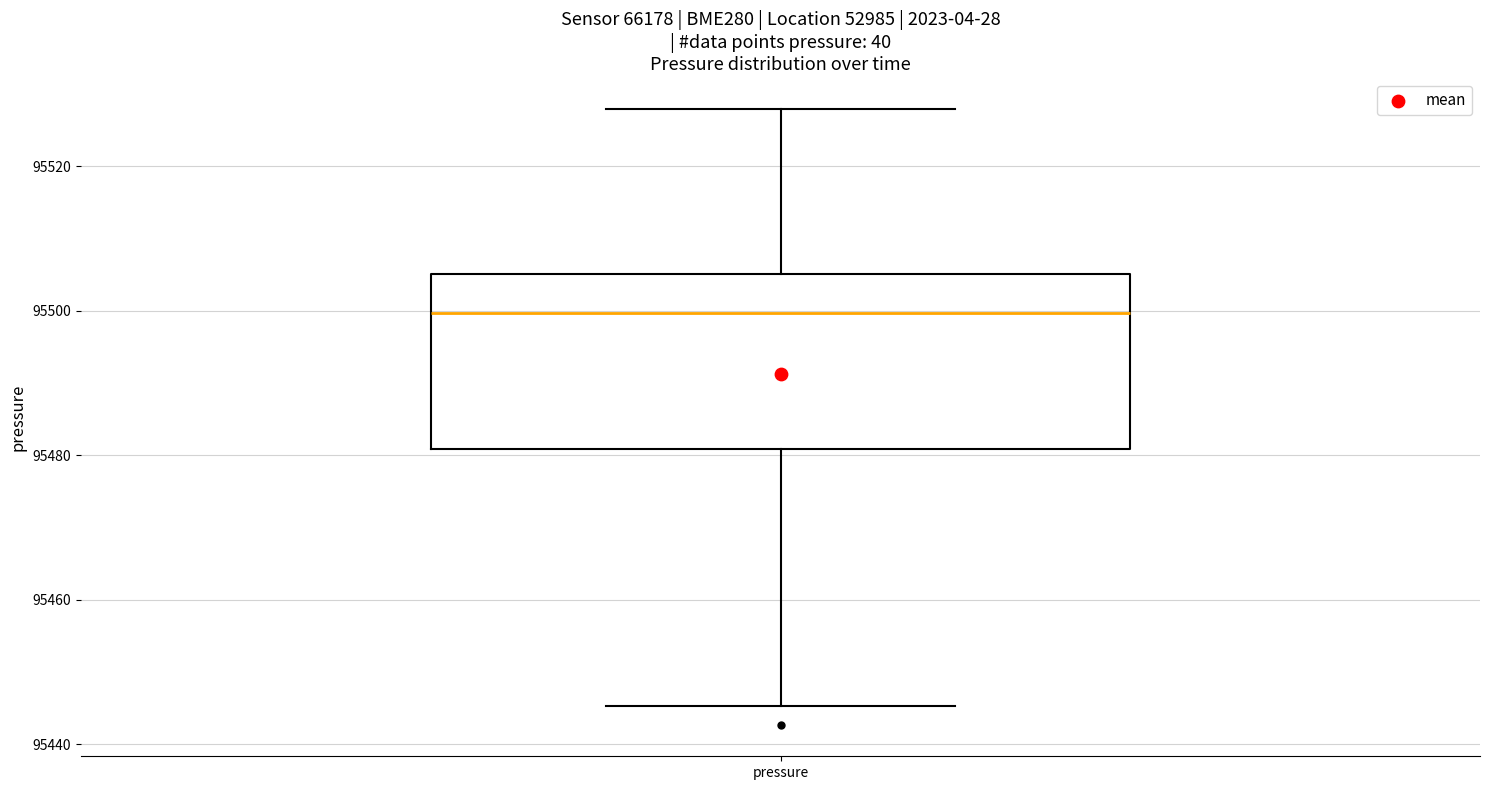

Where is the lower edge of the box for pressure on the y-axis? The values are not printed on the chart, so give them approximately, as read against the axis.

95480